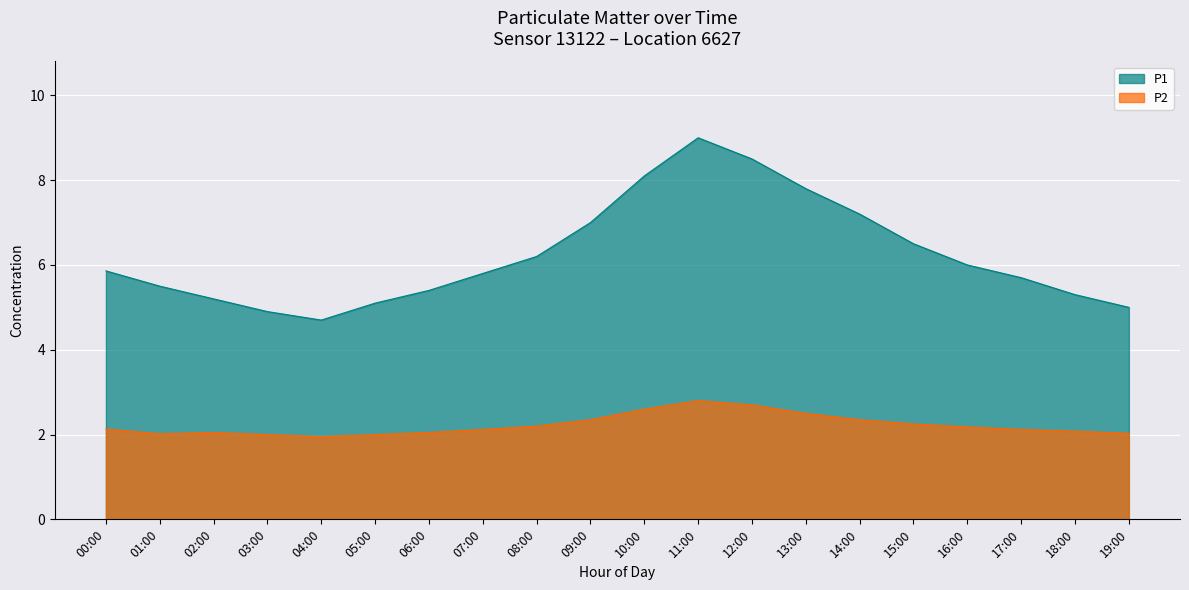

What is the highest value of the P1 series?

9.0